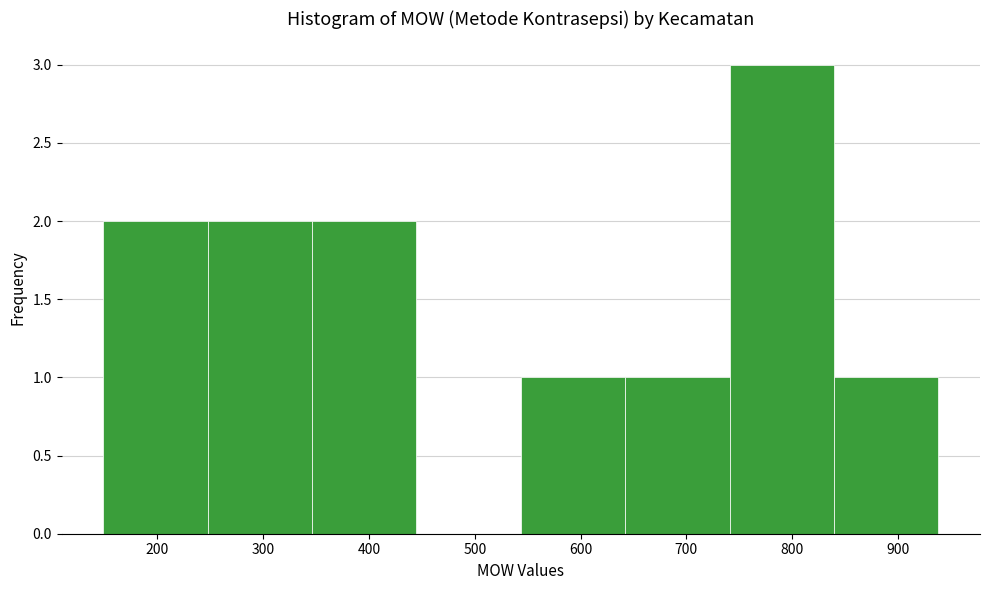

Reading left to right, transcribe this chart: for each bar, give the range it covers on the x-axis and its height. Neither the bar edges nor the heights are printed on the chart, so give them approximately, as read against the axes.

150 to 250: 2
250 to 350: 2
350 to 440: 2
440 to 540: 0
540 to 640: 1
640 to 740: 1
740 to 840: 3
840 to 940: 1